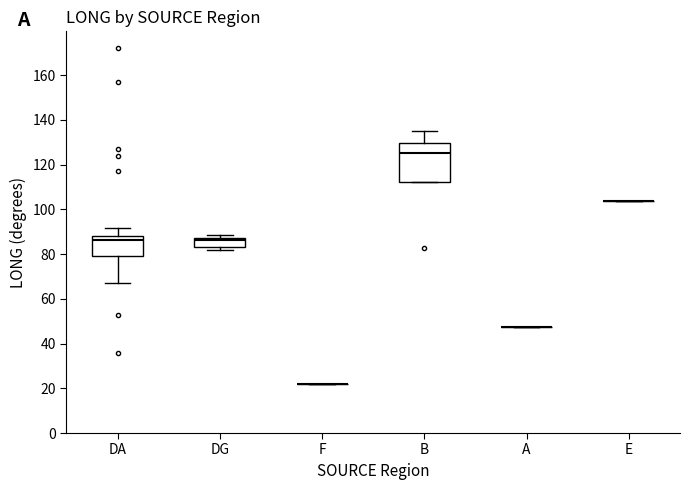

Reading left to right, transcribe this box plot: for each box, give where its median line is, the range the box spans, and where its two whiskers end, as read against the y-axis. The values are not printed on the chart, so give them approximately, as read against the axis.

DA: median 86, box 80 to 88, whiskers 68 to 92
DG: median 86, box 84 to 88, whiskers 82 to 88 (just above the box's upper edge)
F: box collapsed to a line at 22, whiskers 22 to 22
B: median 126, box 112 to 130, whiskers 112 to 136
A: box collapsed to a line at 48, whiskers 48 to 48
E: box collapsed to a line at 104, whiskers 104 to 104